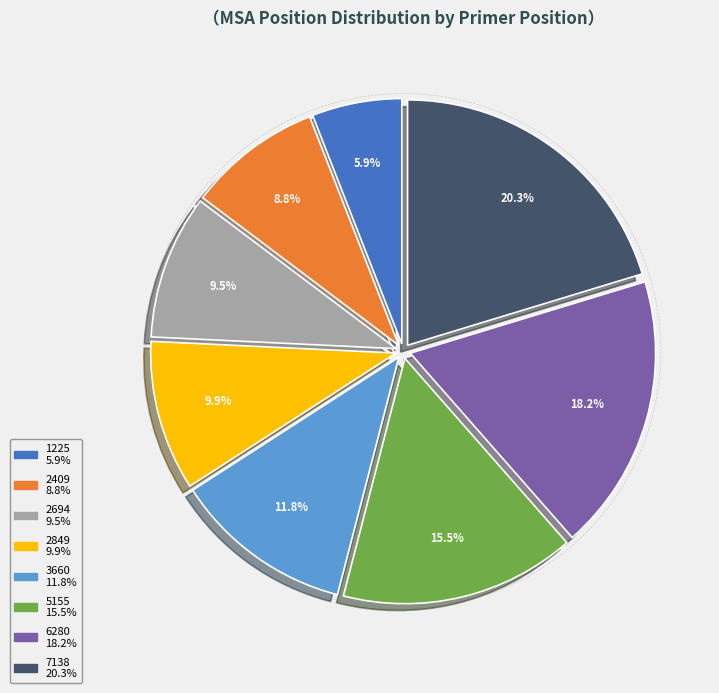

Which slice is the largest?

7138